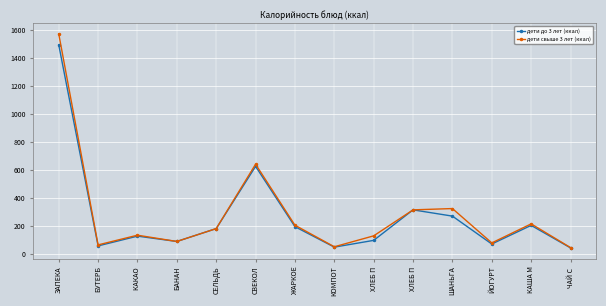

Which category has the lowest value across all series?

ЧАЙ С 